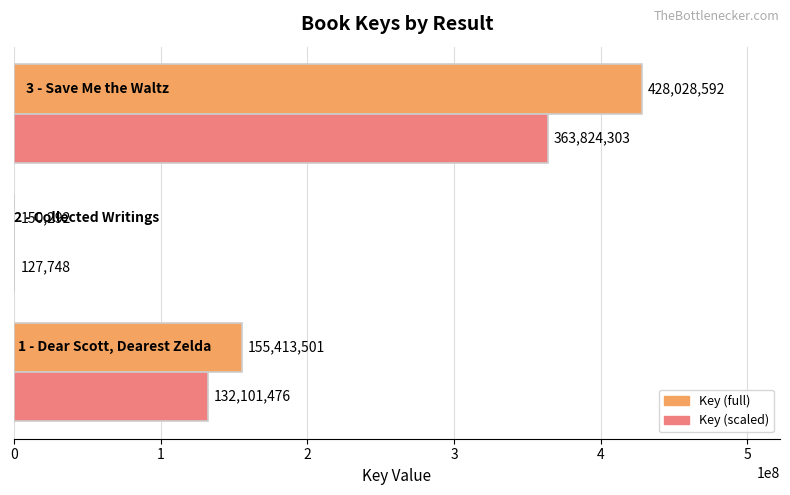

What is the greatest value displayed?

428028592.0